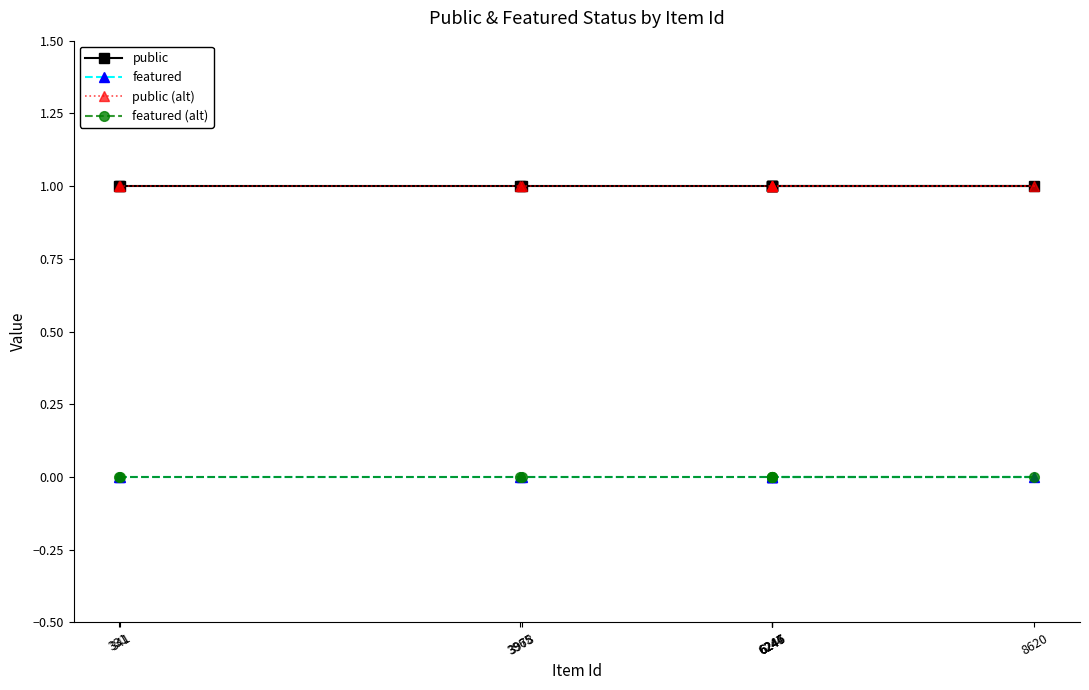

Where is featured (alt) nearest to the value 0?

331